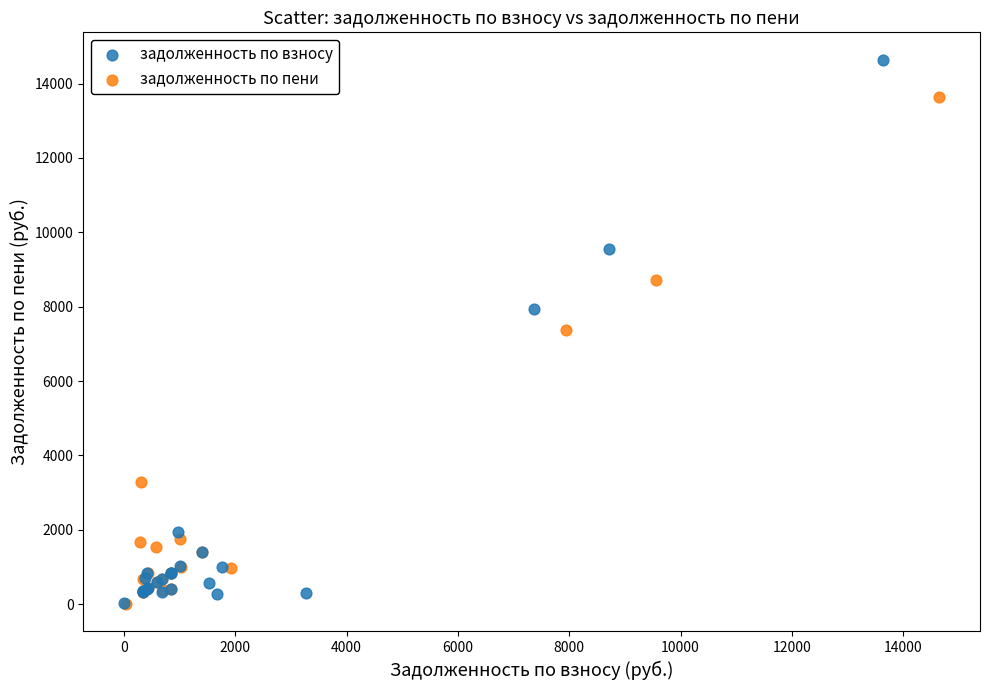

Which series reaches the maximum Y coordinate?

задолженность по взносу